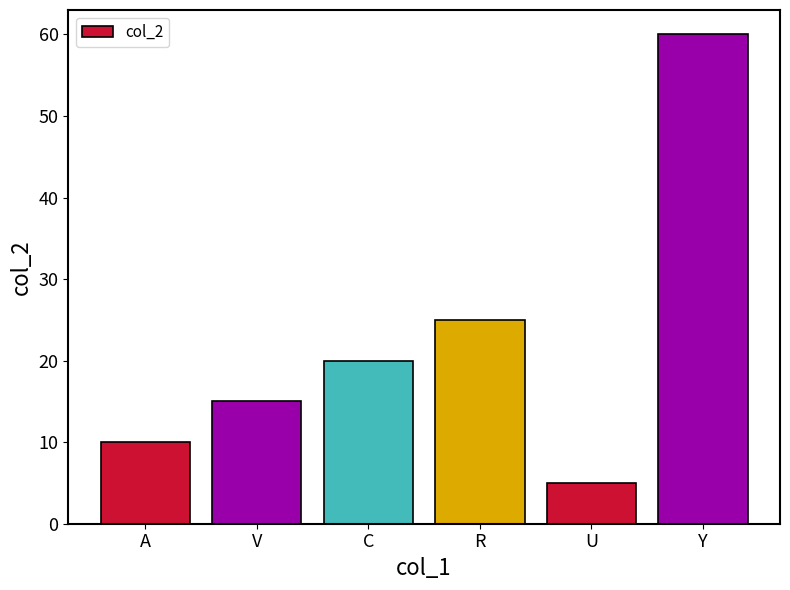

The chart shows a value of 5 at U. True or false?

True